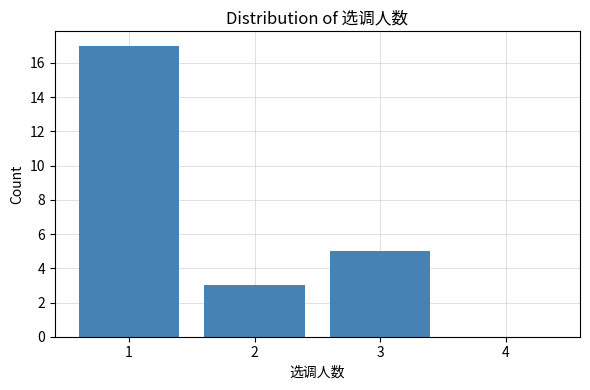

Reading left to right, transcribe all the data shown in this chart.

1=17	2=3	3=5	4=0